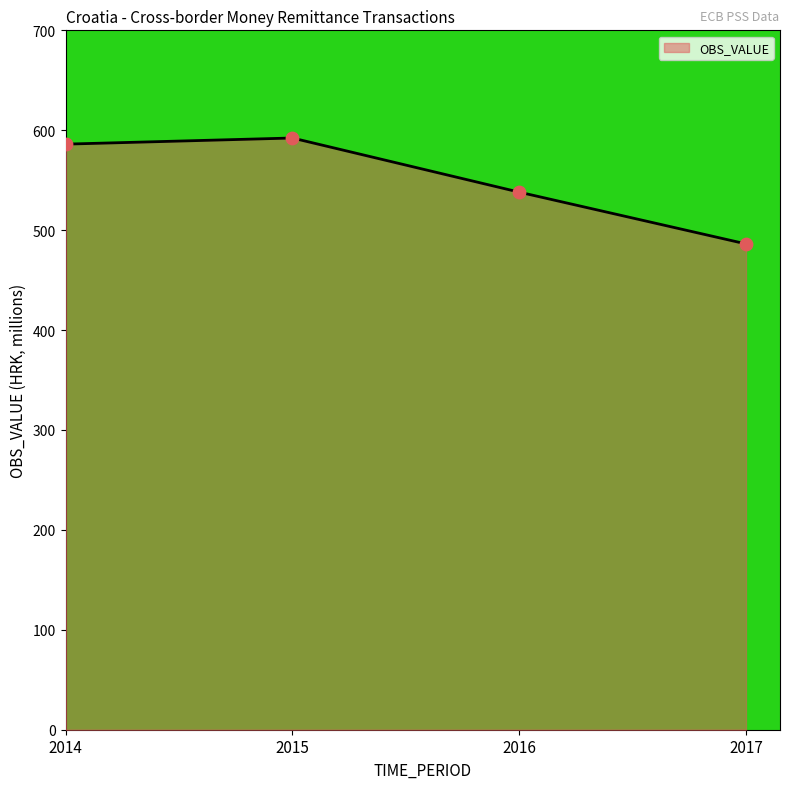

Which has a higher value, 2015 or 2014?

2015